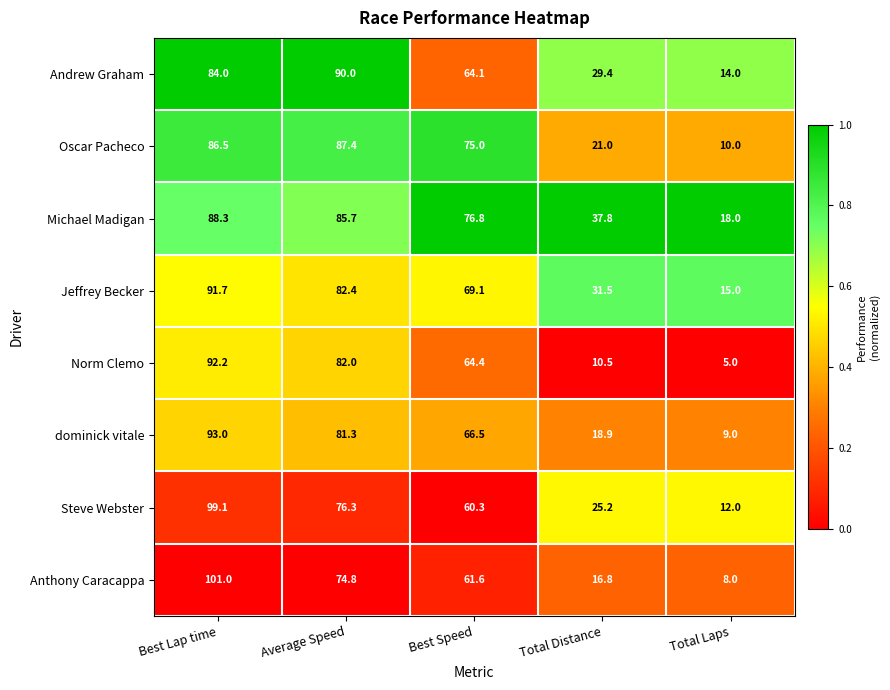

Which series changed the most between Best Lap time and Total Distance?

Anthony Caracappa